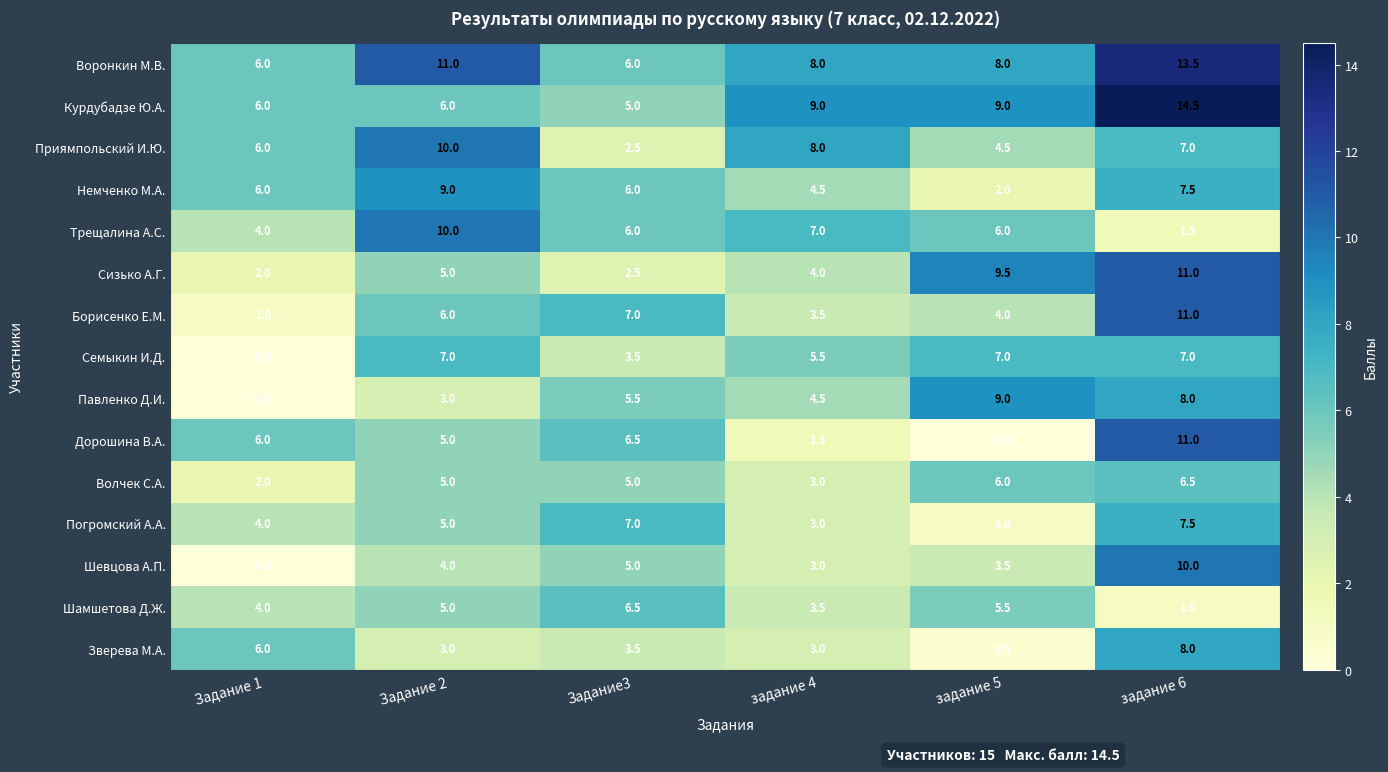

List the labels in order of Дорошина В.А. value, largest first.

задание 6, Задание3, Задание 1, Задание 2, задание 4, задание 5